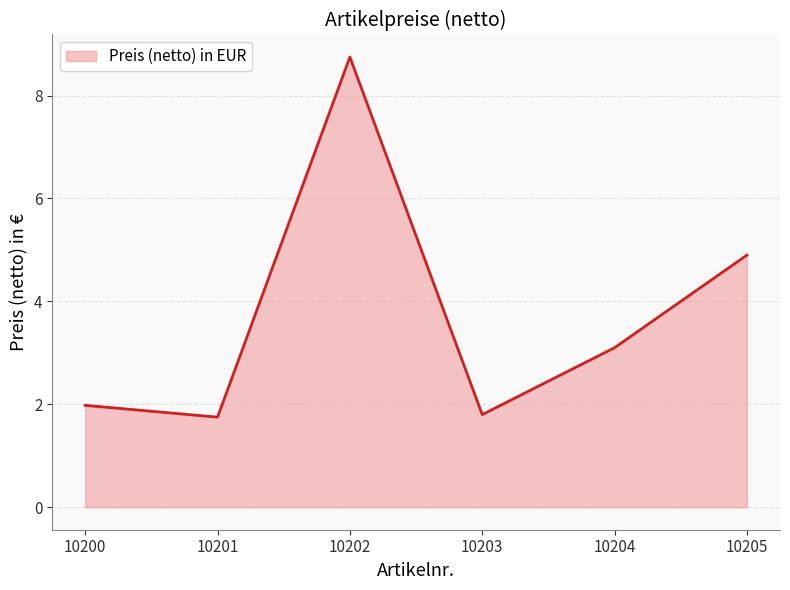

Does the chart display data point markers on the line(s)?

No